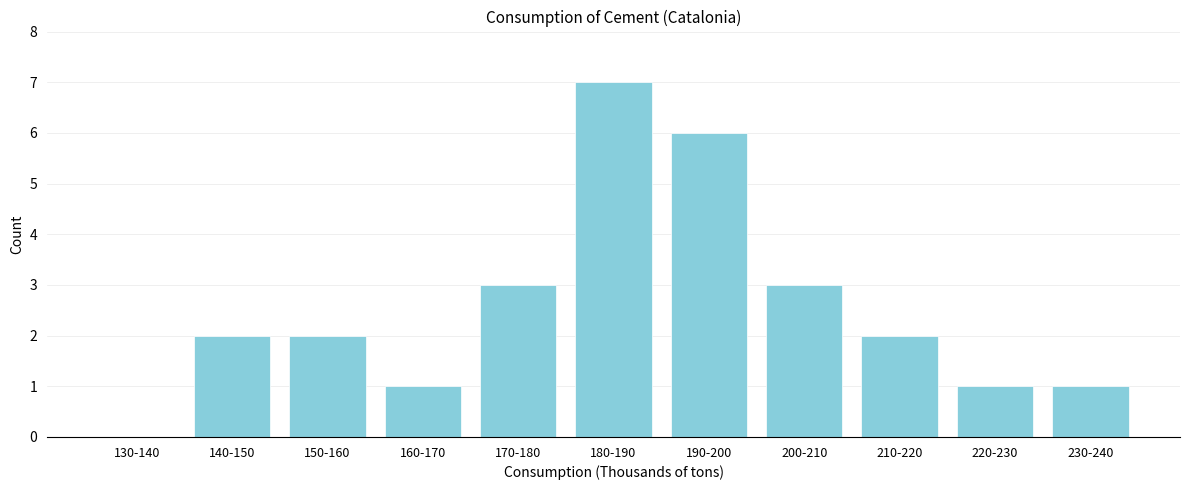

Reading right to left, list all the values displayed in this chart.

230-240=1	220-230=1	210-220=2	200-210=3	190-200=6	180-190=7	170-180=3	160-170=1	150-160=2	140-150=2	130-140=0